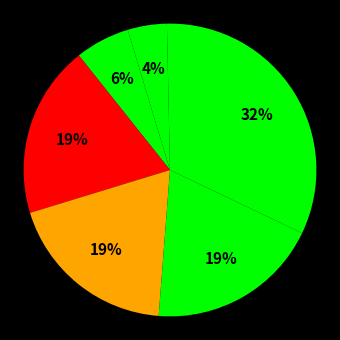

How many segments does this pie chart have?

7